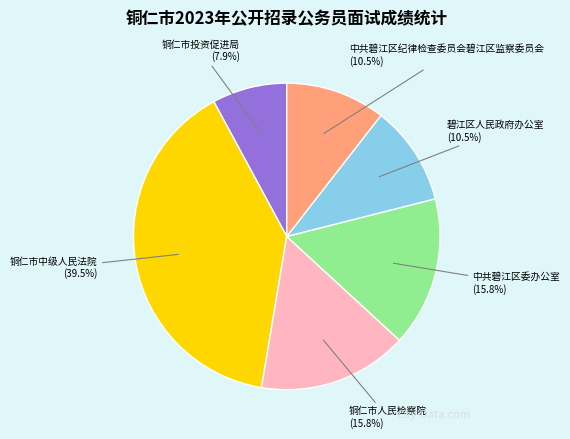

To the nearest percent, what portion does 中共碧江区委办公室 represent?

16%